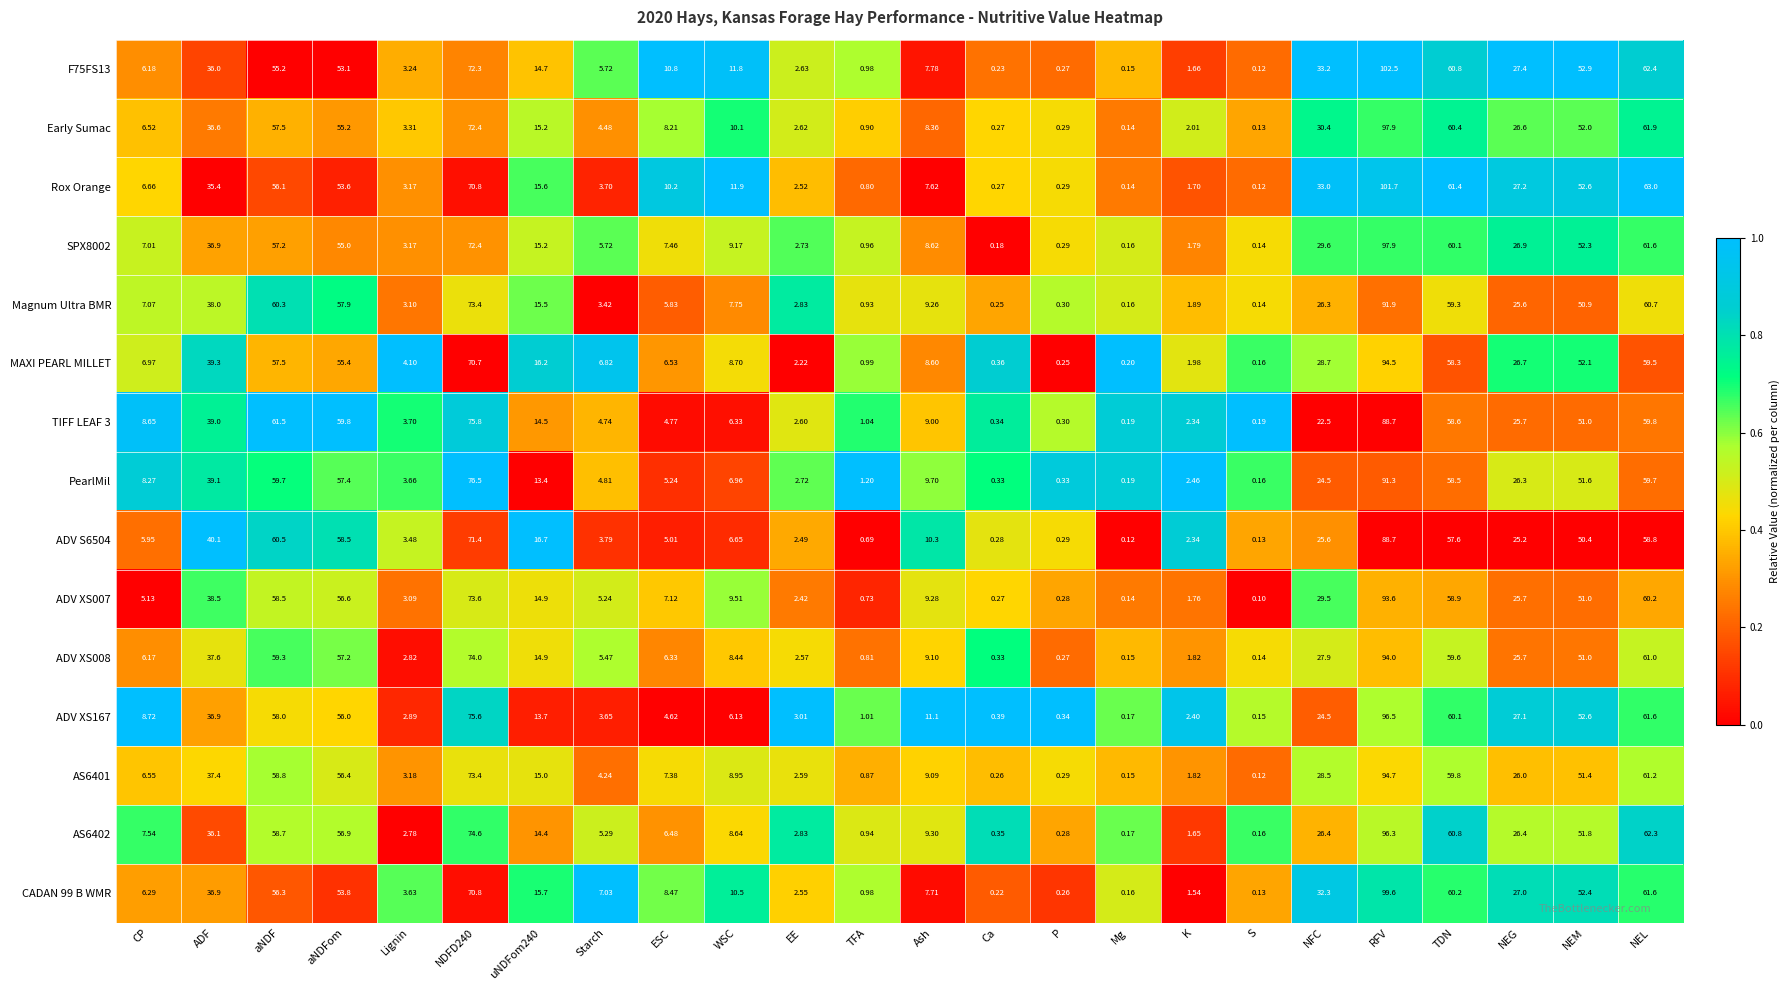

At which category is the sum across all series the highest?

RFV